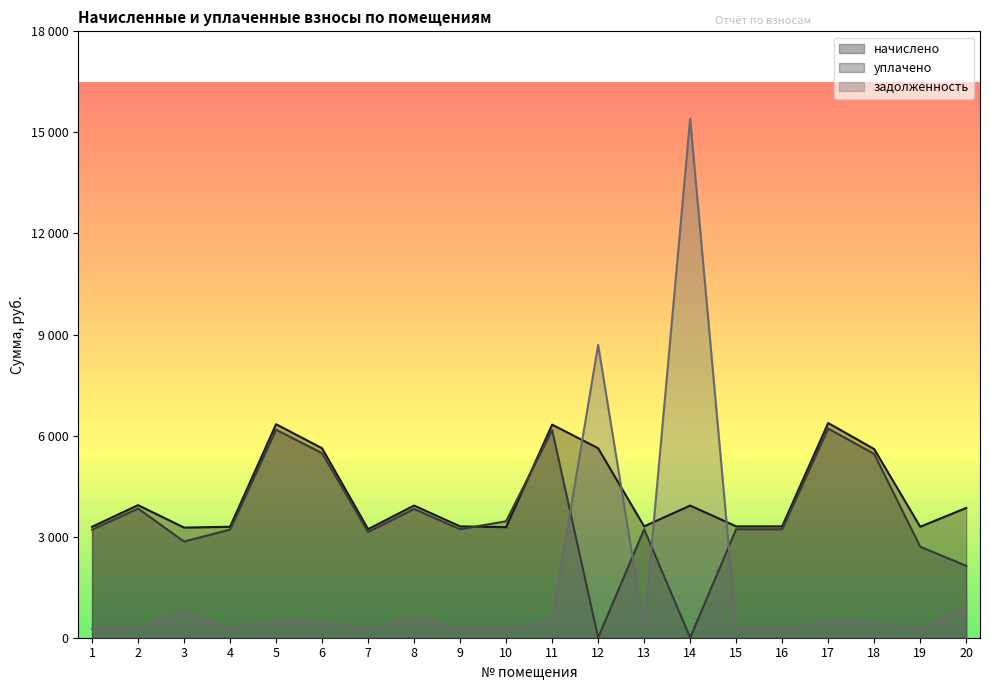

What is the total value across all series at 2?

8084.0